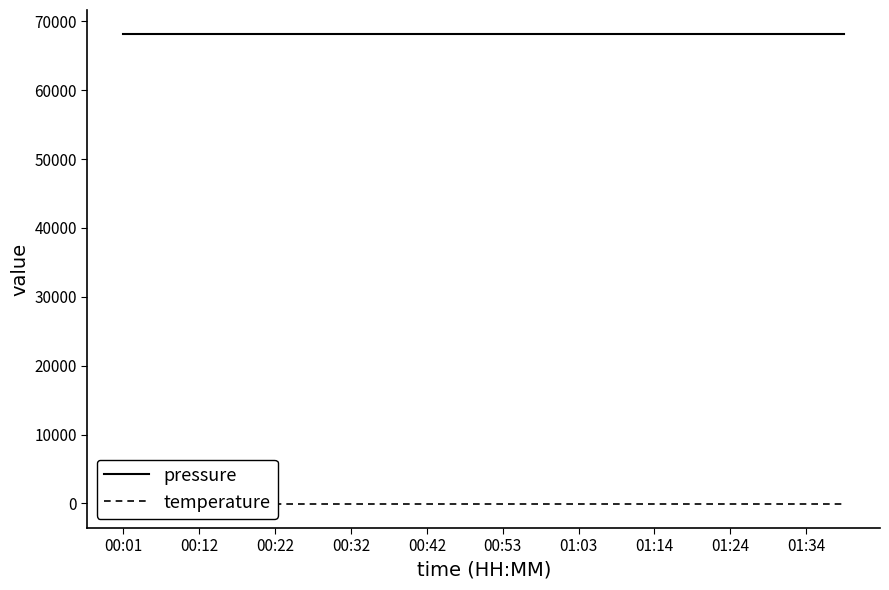

How many categories are shown in the chart?

20